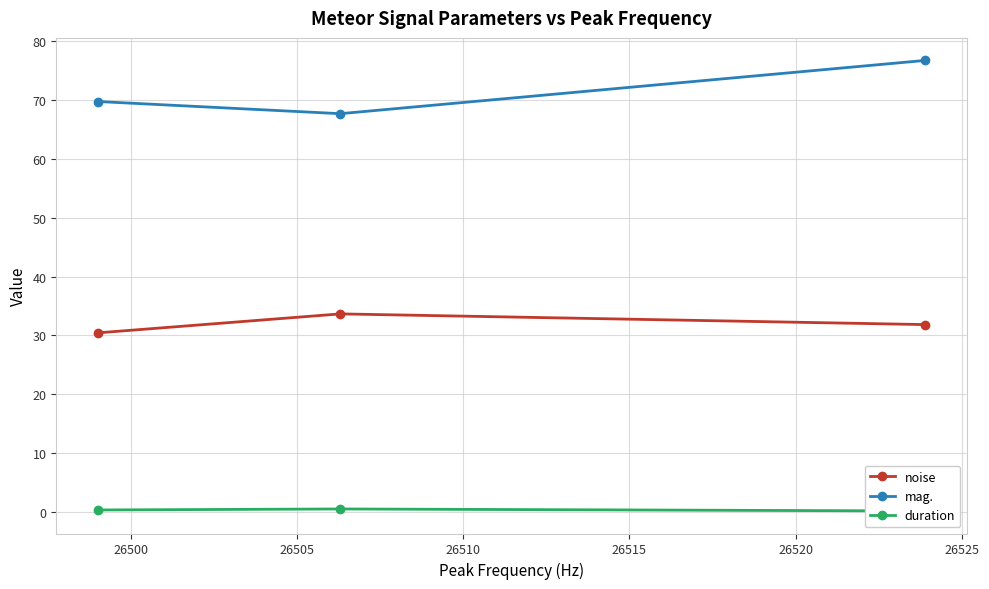

What is the highest value of the mag. series?

76.7